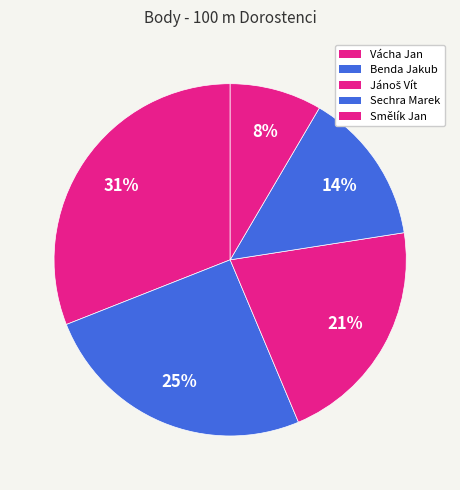

Which slice is the smallest?

Smělík Jan